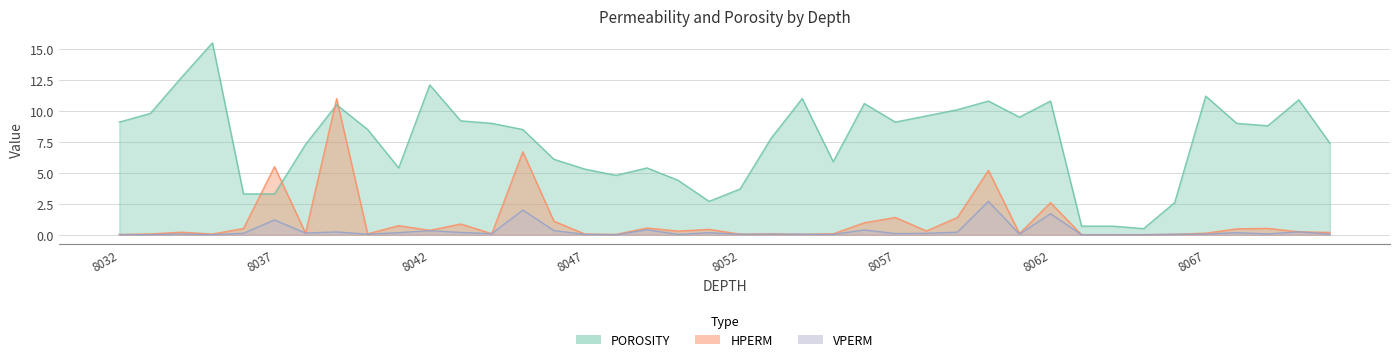

Reading right to left, list all the values displayed in this chart.

HPERM: 8071=0.2	8070=0.2	8069=0.5	8068=0.5	8067=0.1	8066=0.0	8065=0.0	8064=0.0	8063=0.0	8062=2.6	8061=0.1	8060=5.2	8059=1.4	8058=0.3	8057=1.4	8056=1.0	8055=0.1	8054=0.0	8053=0.1	8052=0.1	8051=0.4	8050=0.3	8049=0.6	8048=0.0	8047=0.1	8046=1.1	8045=6.7	8044=0.1	8043=0.9	8042=0.4	8041=0.7	8040=0.1	8039=11.0	8038=0.1	8037=5.5	8036=0.5	8035=0.1	8034=0.2	8033=0.1	8032=0.0
VPERM: 8071=0.1	8070=0.2	8069=0.1	8068=0.2	8067=0.1	8066=0.0	8065=0.0	8064=0.0	8063=0.0	8062=1.7	8061=0.1	8060=2.7	8059=0.2	8058=0.1	8057=0.1	8056=0.4	8055=0.0	8054=0.0	8053=0.1	8052=0.0	8051=0.2	8050=0.0	8049=0.4	8048=0.0	8047=0.0	8046=0.3	8045=2.0	8044=0.1	8043=0.2	8042=0.3	8041=0.2	8040=0.1	8039=0.2	8038=0.1	8037=1.2	8036=0.1	8035=0.0	8034=0.1	8033=0.0	8032=0.0
POROSITY: 8071=7.4	8070=10.9	8069=8.8	8068=9.0	8067=11.2	8066=2.6	8065=0.5	8064=0.7	8063=0.7	8062=10.8	8061=9.5	8060=10.8	8059=10.1	8058=9.6	8057=9.1	8056=10.6	8055=5.9	8054=11.0	8053=7.8	8052=3.7	8051=2.7	8050=4.4	8049=5.4	8048=4.8	8047=5.3	8046=6.1	8045=8.5	8044=9.0	8043=9.2	8042=12.1	8041=5.4	8040=8.5	8039=10.5	8038=7.3	8037=3.3	8036=3.3	8035=15.5	8034=12.7	8033=9.8	8032=9.1